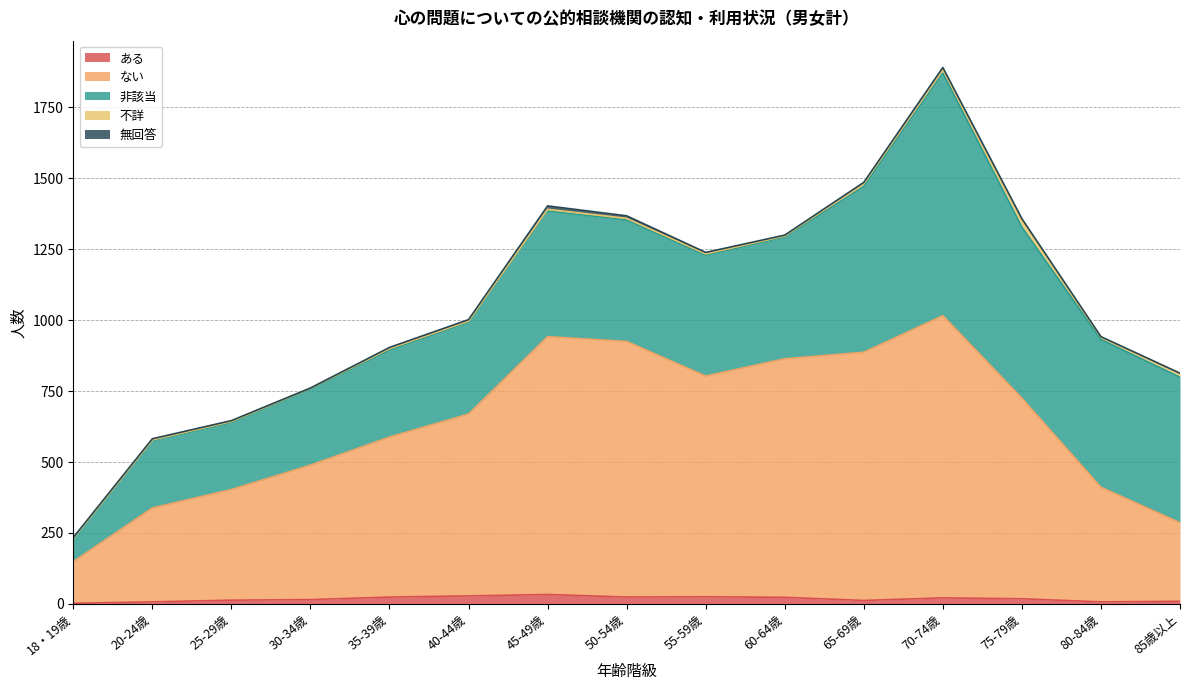

Is it true that 不詳 equals 8 at 80-84歳?

True